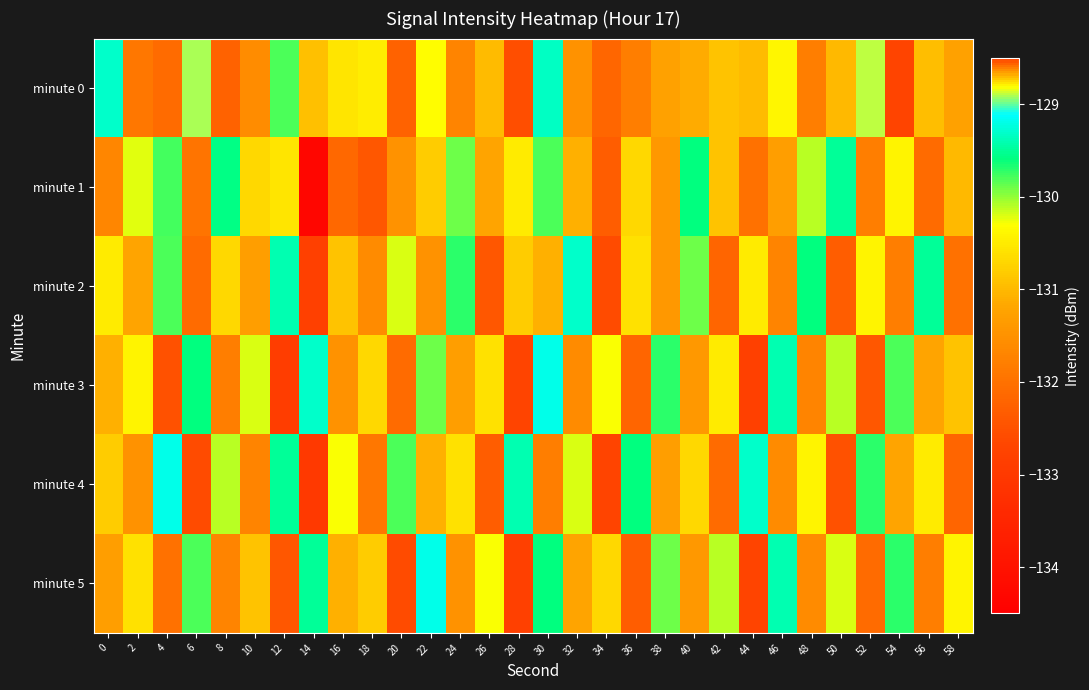

What is the difference between the highest and lowest values at 12?

4.1